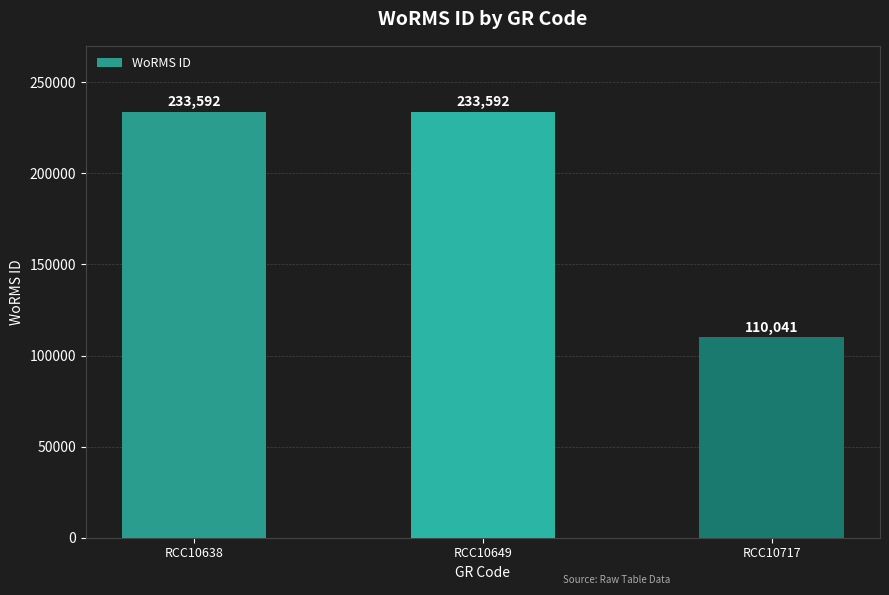

Reading left to right, what are all the values shown in this chart?

RCC10638=233592	RCC10649=233592	RCC10717=110041